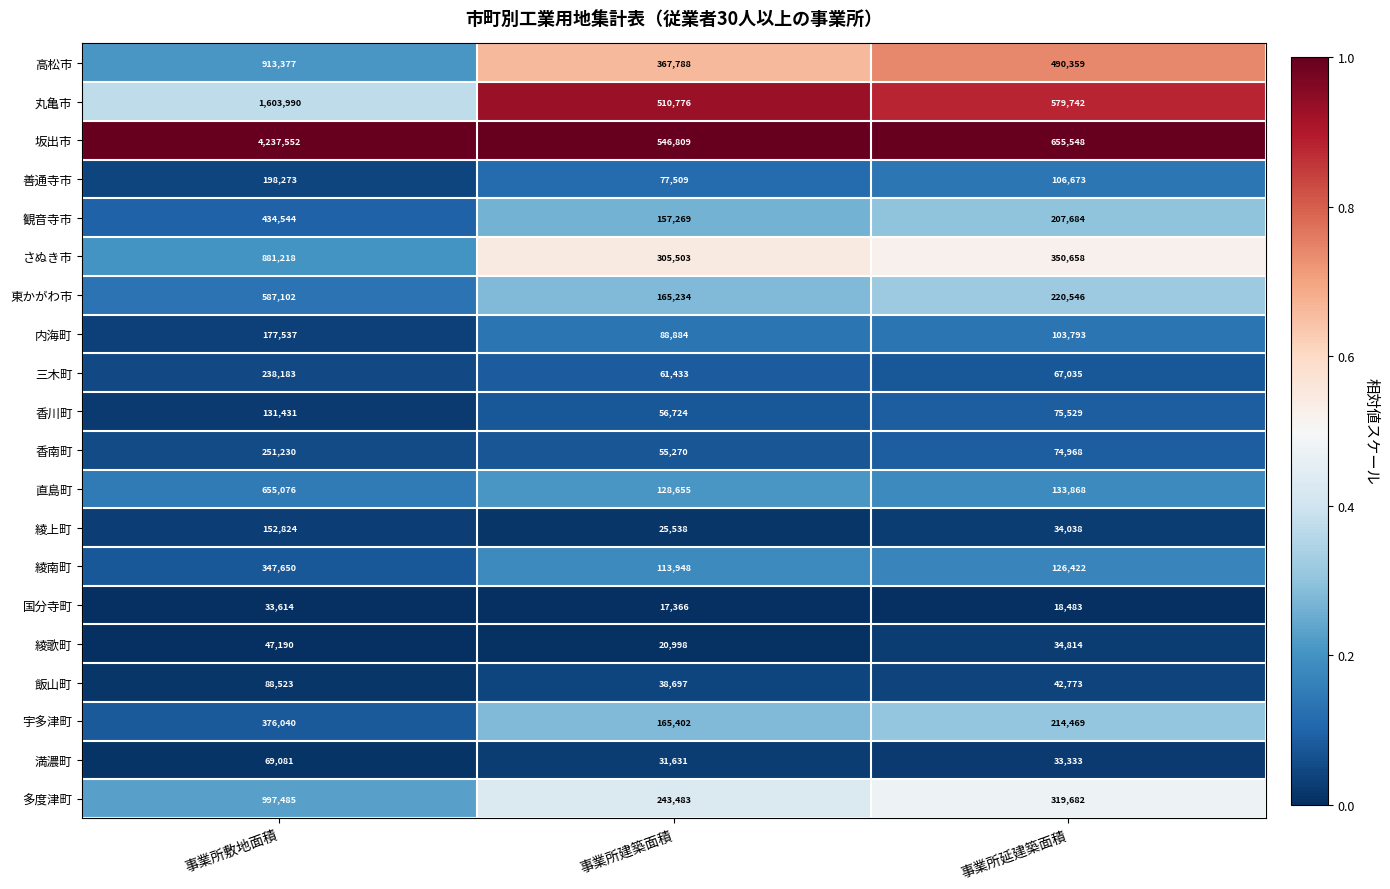

What is the sum of the 坂出市 values at 事業所建築面積 and 事業所敷地面積?

4784361